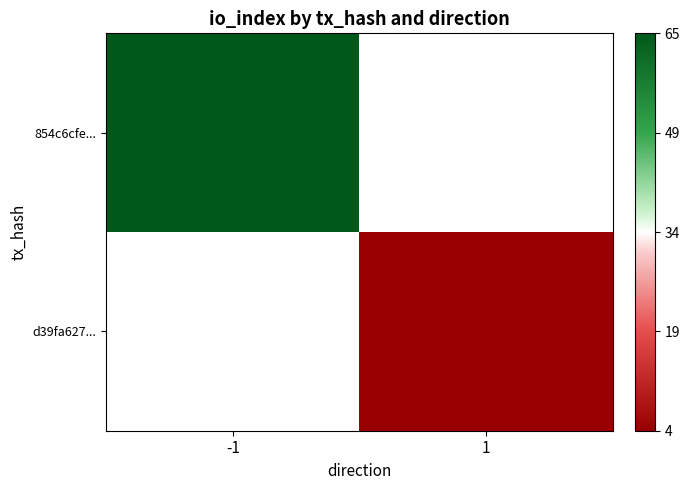

At how many categories does at least one series exceed 58?

1